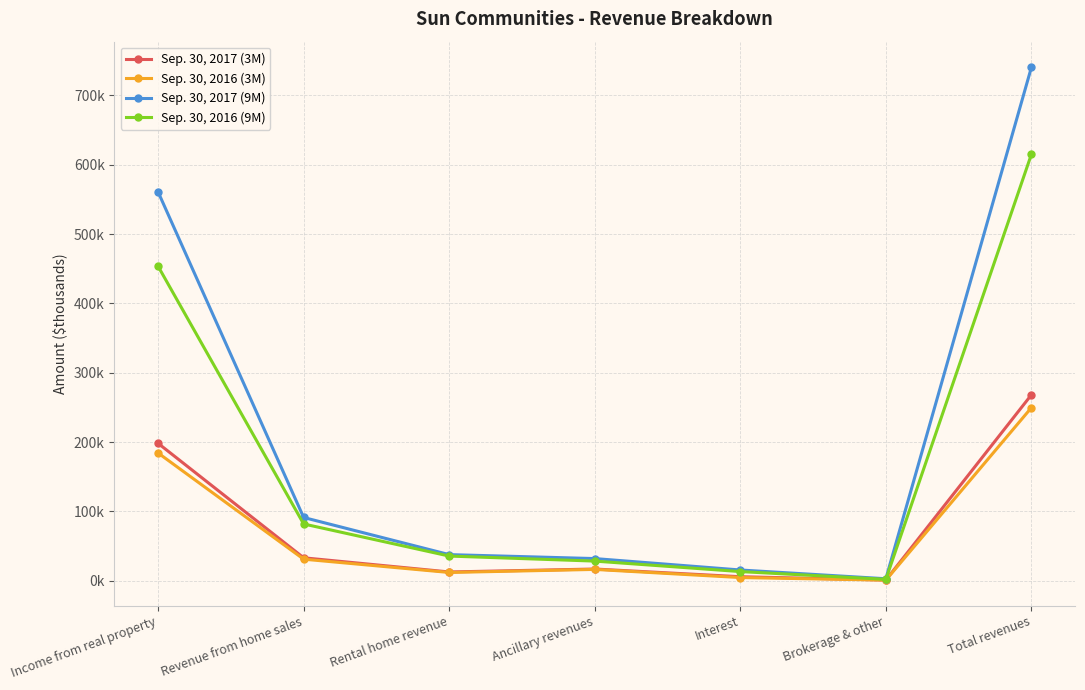

True or false: Sep. 30, 2016 (3M) and Sep. 30, 2016 (9M) intersect in this chart.

False